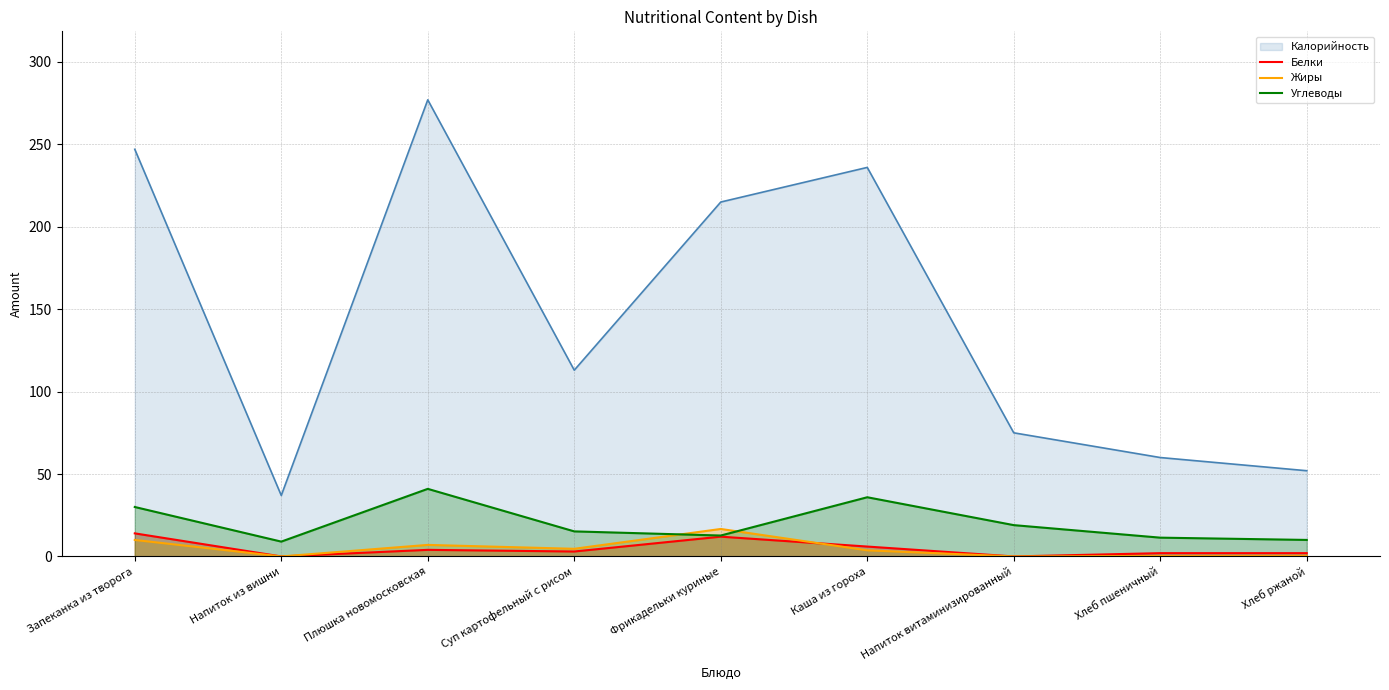

What position from the right is Хлеб пшеничный?

2